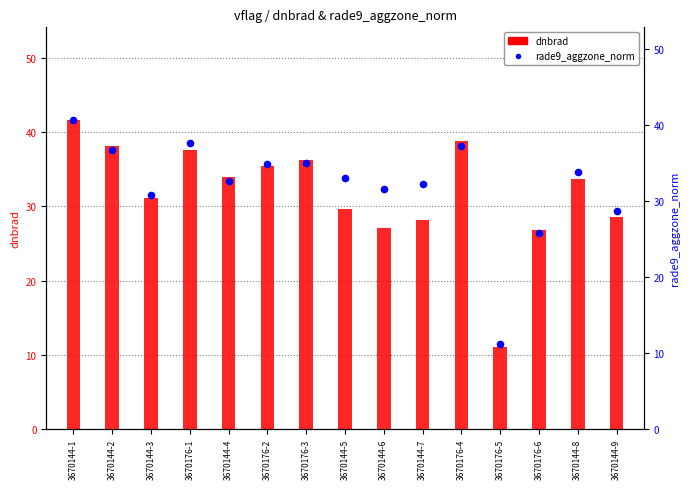

At how many categories does at least one series exceed 22?

14